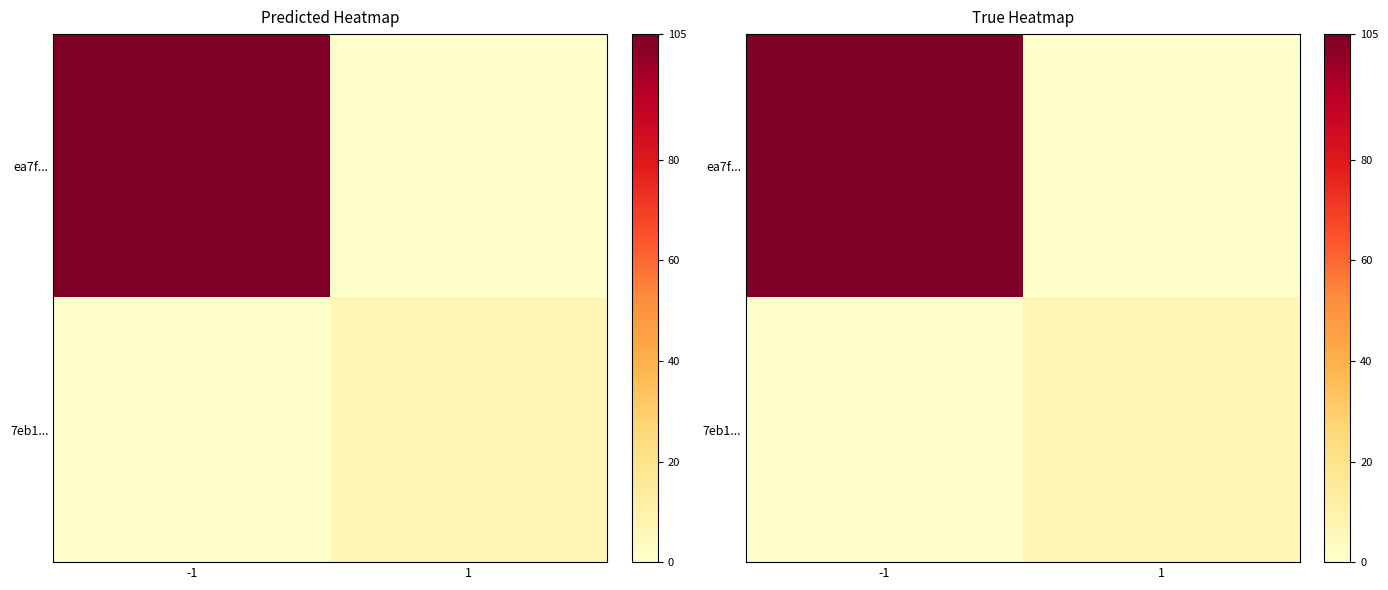

Rank the series by their maximum value, from lowest to highest.

7eb1..., ea7f...